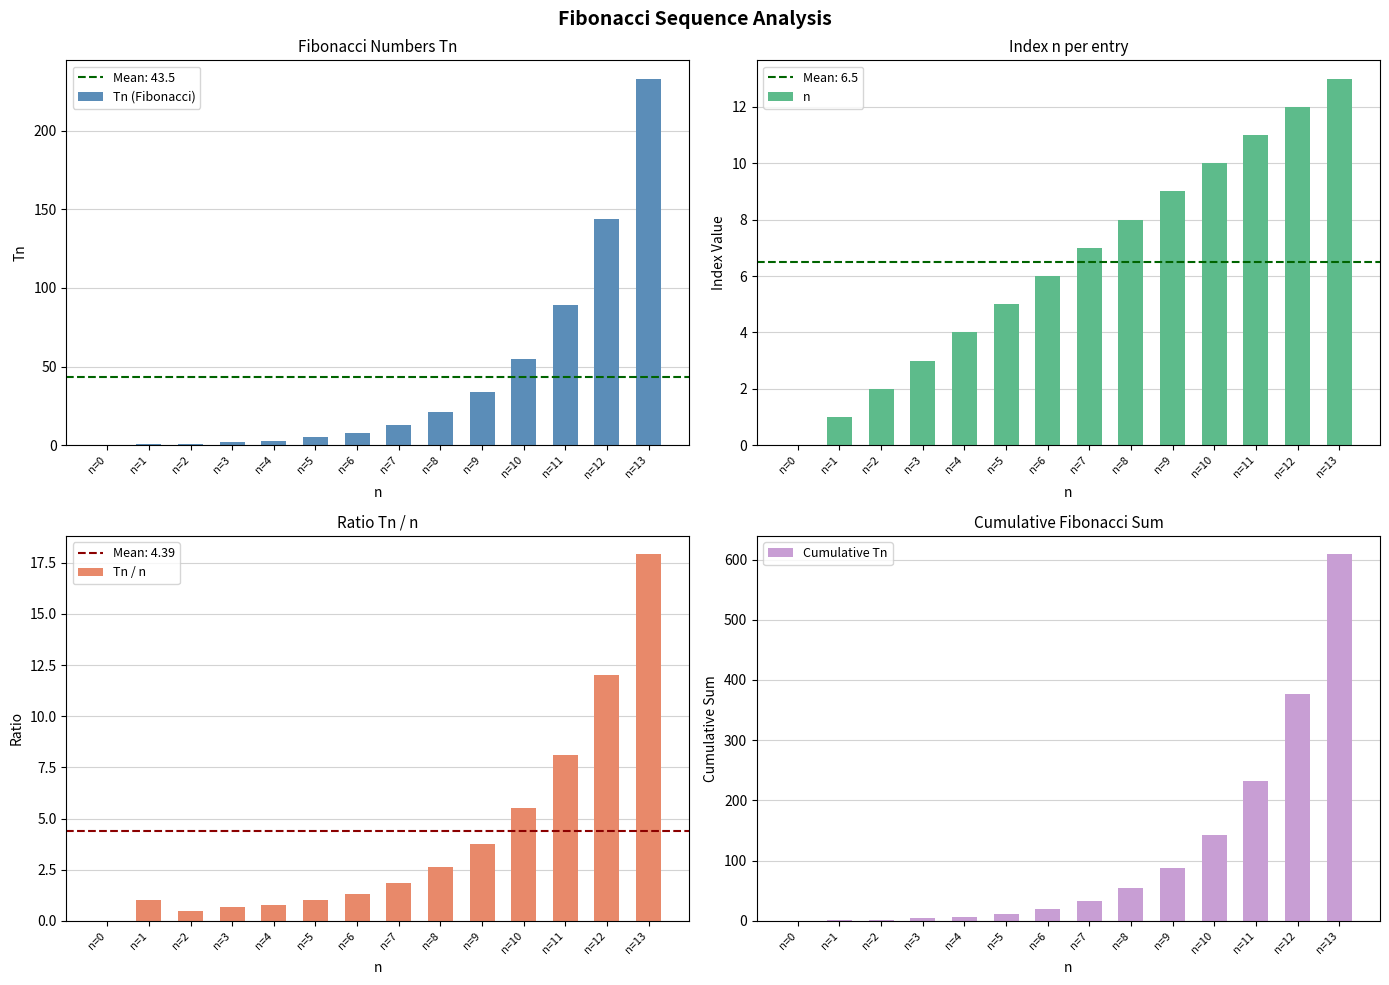

What is the value of the Tn / n bar at the 2nd from the left?

1.0